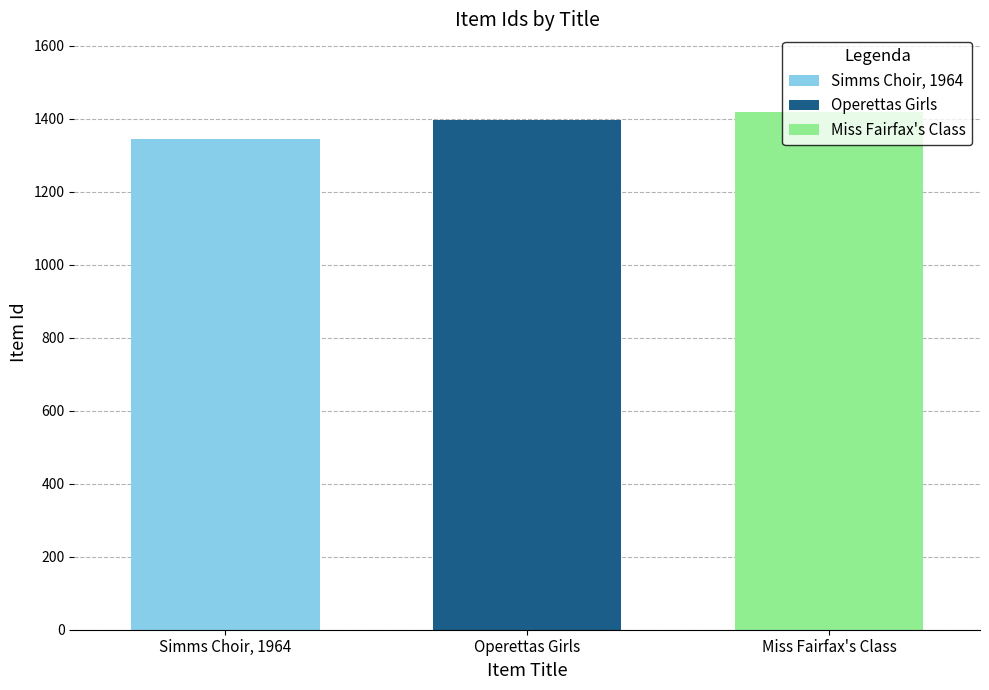

What value does the Simms Choir, 1964 series have at Operettas Girls?

1343